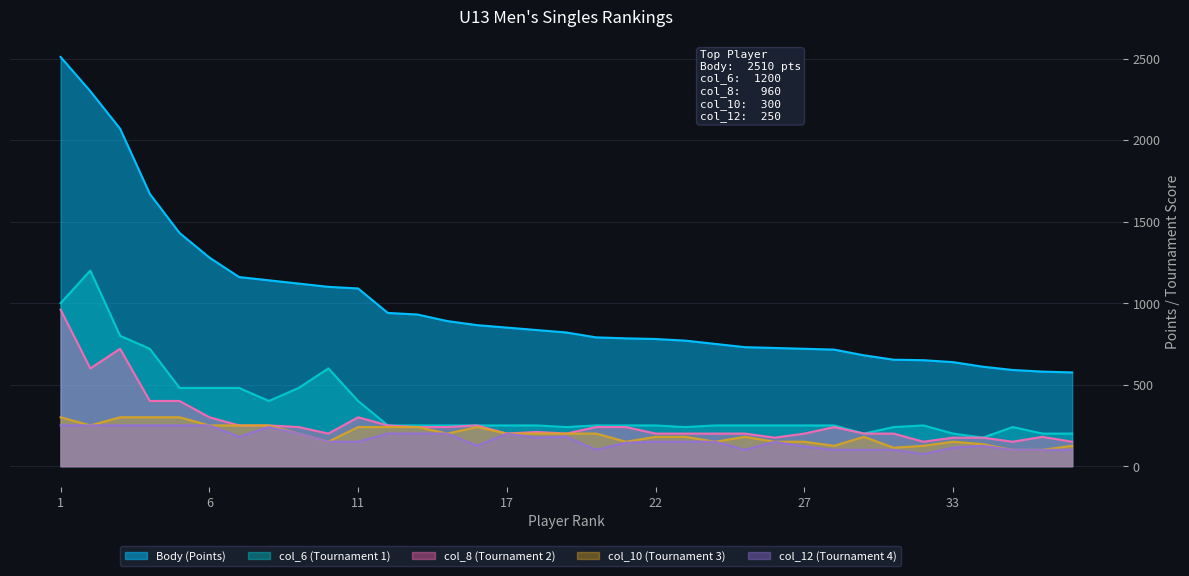

What is the value of the col_12 (Tournament 4) point at the 10th from the left?

150